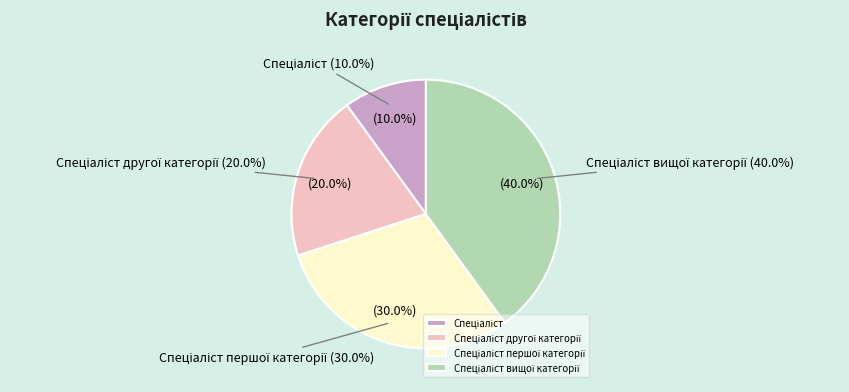

What is the total percentage of Спеціаліст першої категорії and Спеціаліст другої категорії?

50.0%